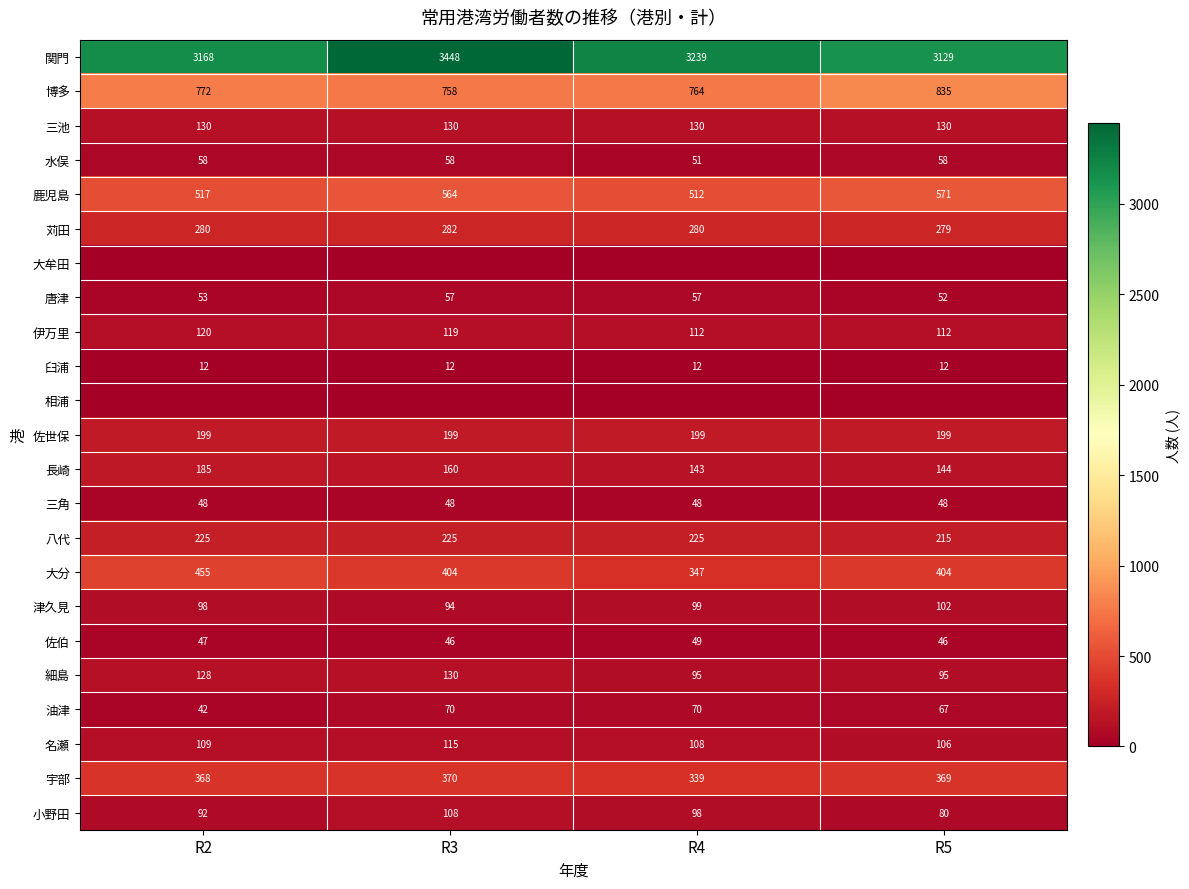

Rank the categories by 長崎 value from highest to lowest.

R2, R3, R5, R4